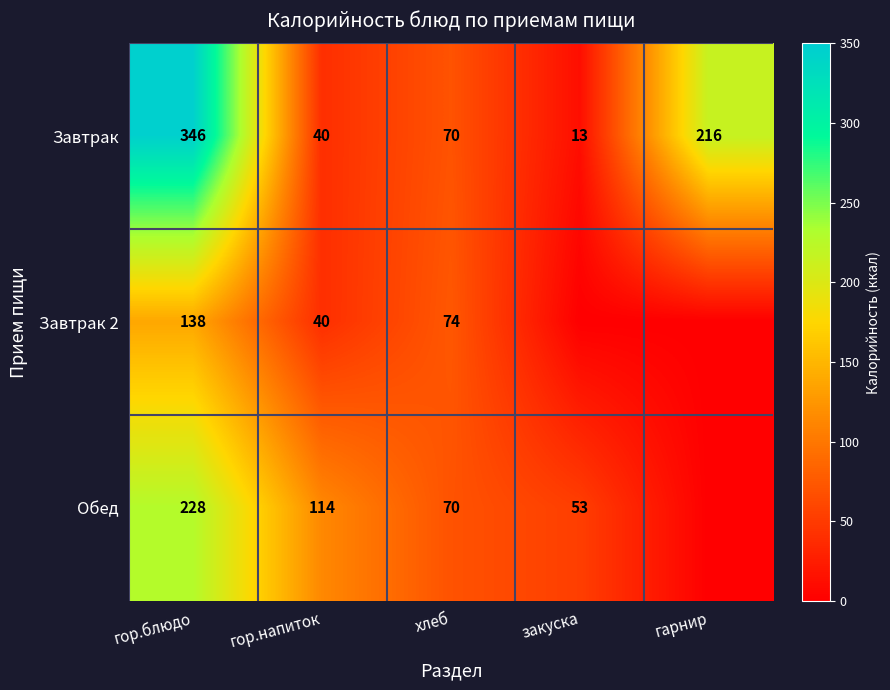

Between гор.блюдо and хлеб, which series saw the biggest shift?

Завтрак